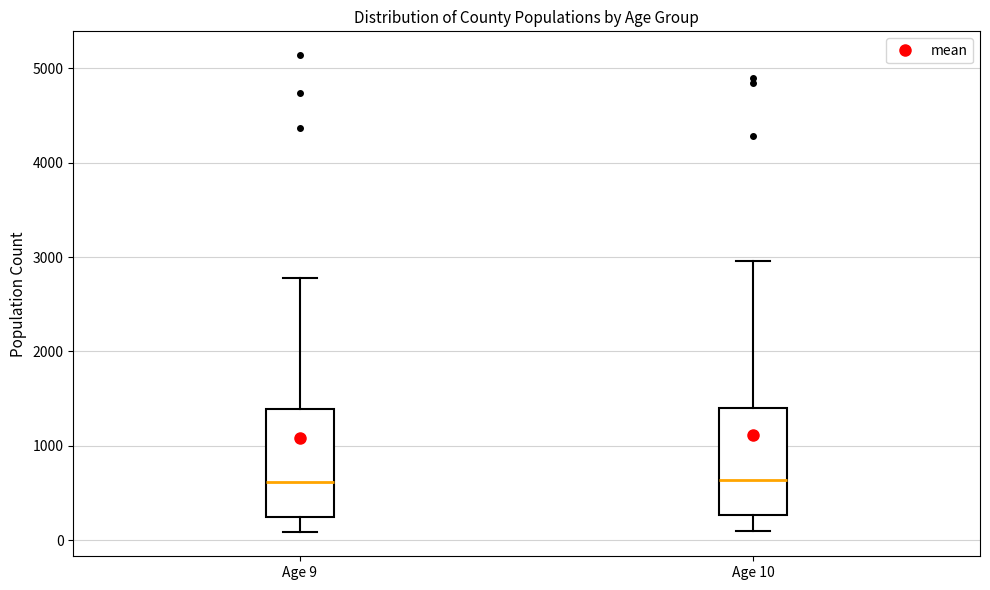

Reading left to right, transcribe this box plot: for each box, give where its median line is, the range the box spans, and where its two whiskers end, as read against the y-axis. The values are not printed on the chart, so give them approximately, as read against the axis.

Age 9: median 600, box 200 to 1400, whiskers 100 to 2800
Age 10: median 600, box 300 to 1400, whiskers 100 to 3000